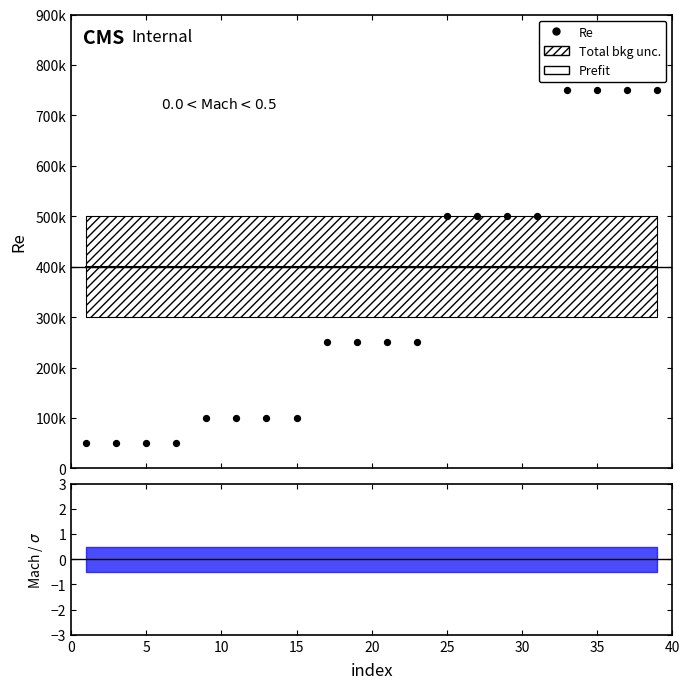

Which series has the widest spread of Y values?

Re